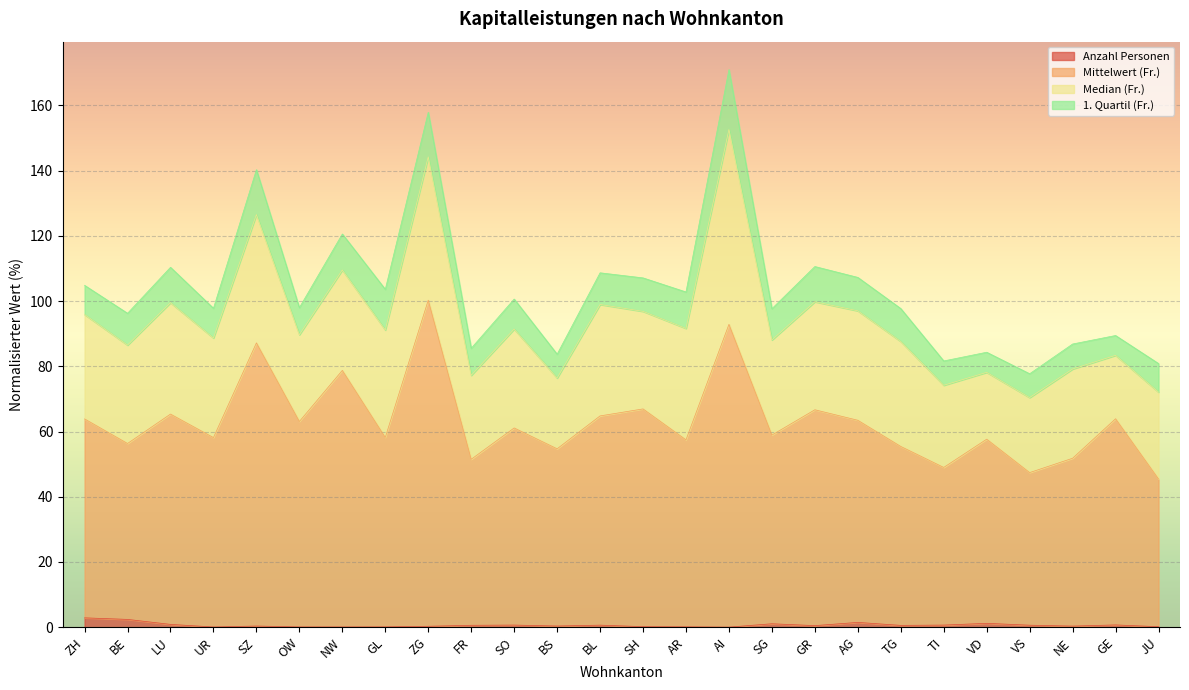

List the labels in order of Mittelwert (Fr.) value, largest first.

ZG, AI, SZ, NW, SH, GR, LU, BL, GE, ZH, AG, OW, SO, SG, GL, UR, VD, AR, BE, TG, BS, NE, FR, TI, VS, JU